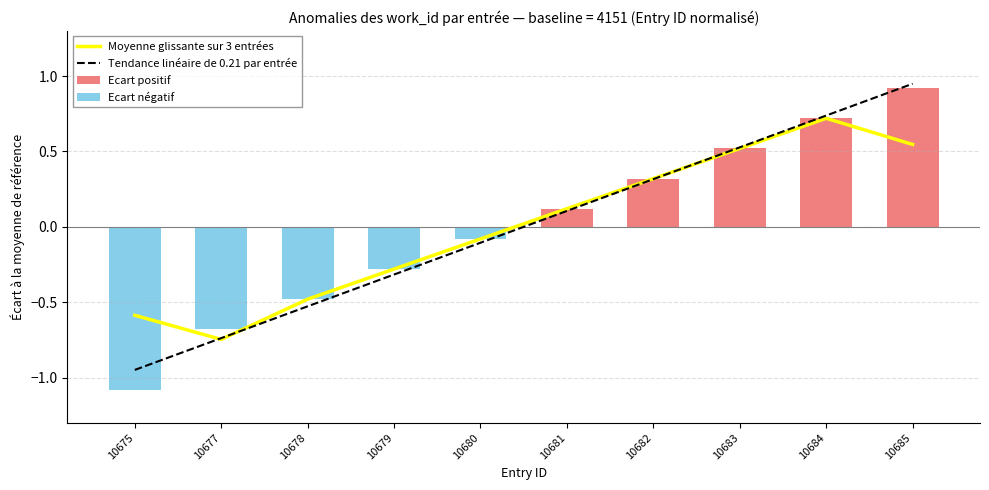

List the labels in order of Moyenne glissante sur 3 entrées value, largest first.

10684, 10685, 10683, 10682, 10681, 10680, 10679, 10678, 10675, 10677